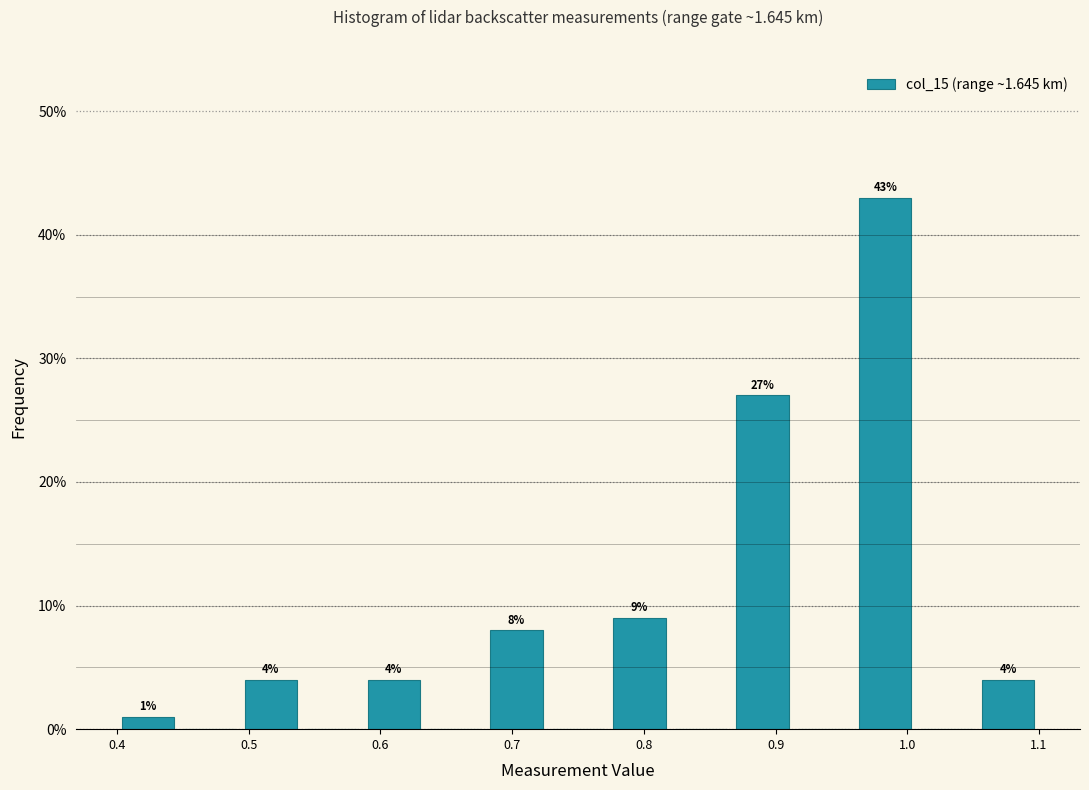

Which range on the x-axis has the tallest bar?

0.96 to 1.01